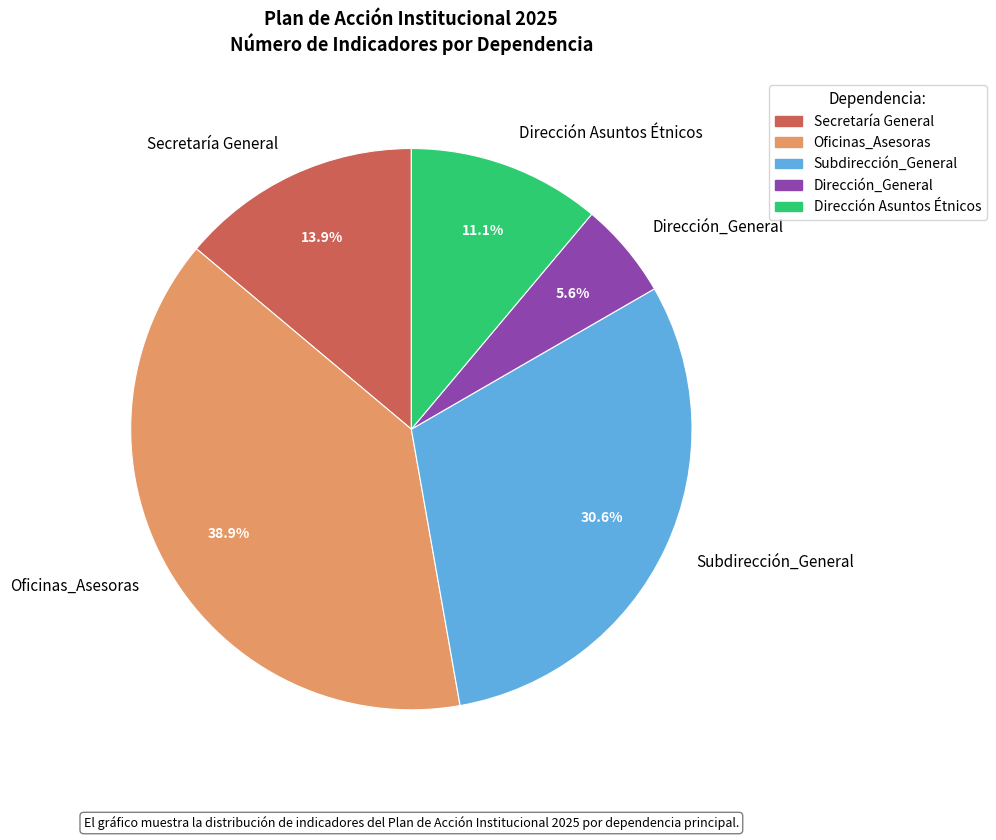

Is it true that Dirección_General is 6% of the pie?

True